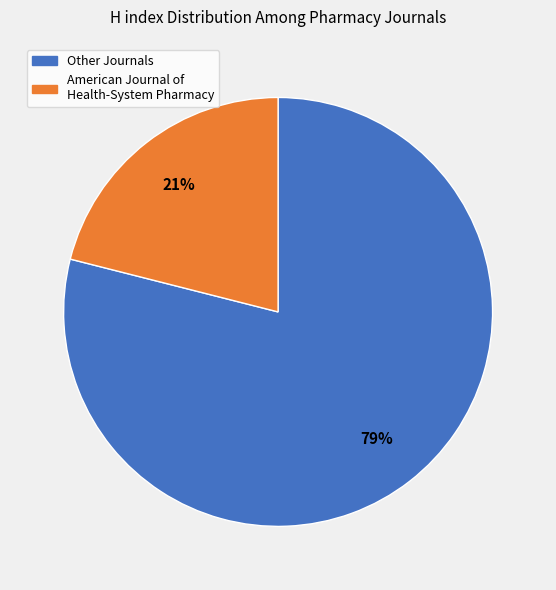

Is there a majority slice in this chart?

Yes